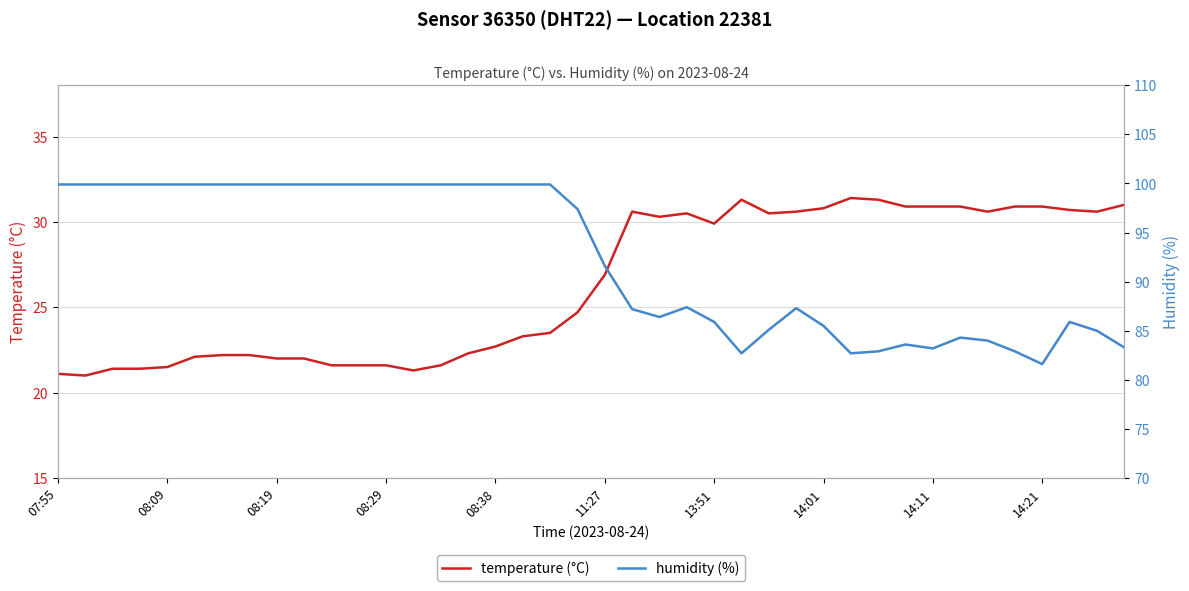

Rank the series by their average value, from highest to lowest.

humidity (%), temperature (°C)